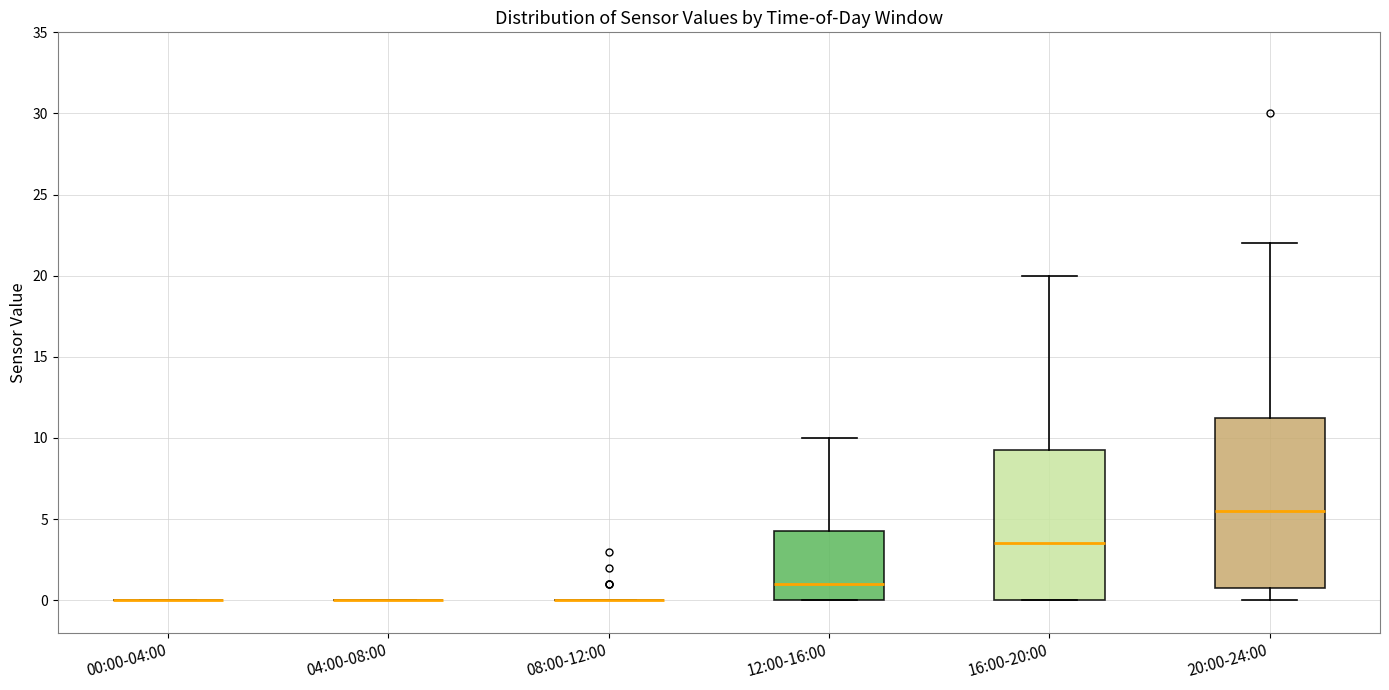

Comparing the boxes themselves (not the whiskers), which one is the tallest?

20:00-24:00